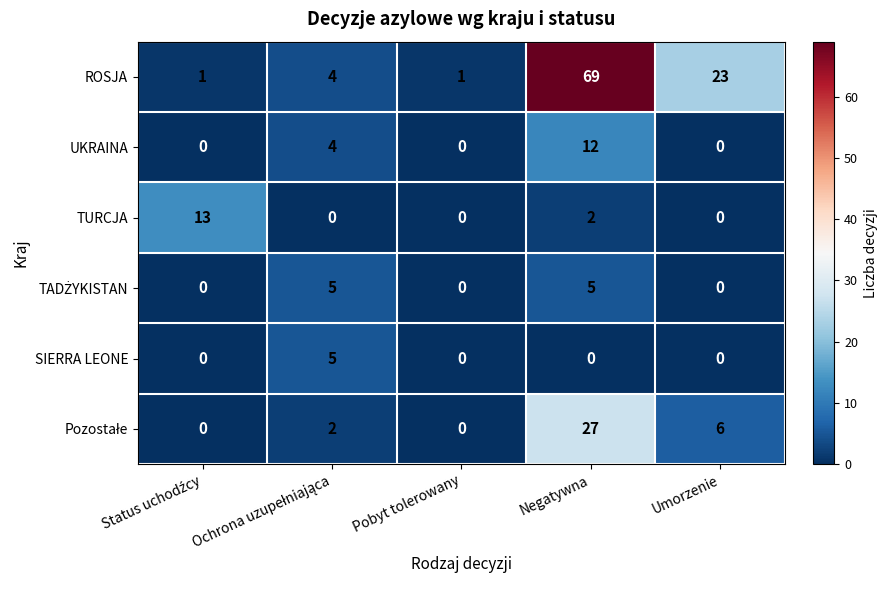

Is it true that UKRAINA equals 0 at Pobyt tolerowany?

True